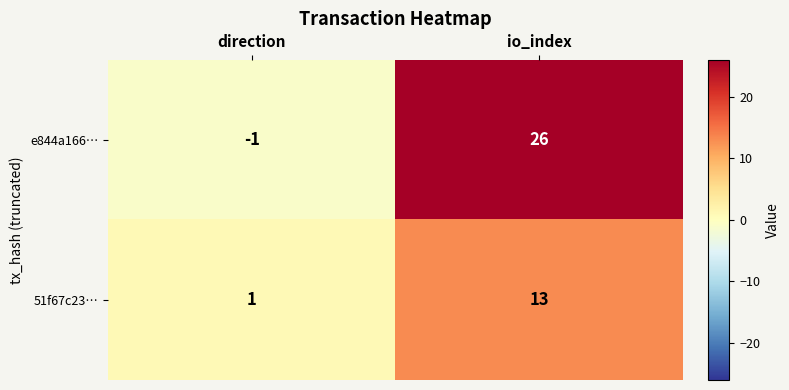

What is the difference between the maximum and minimum values in the 51f67c23… series?

12